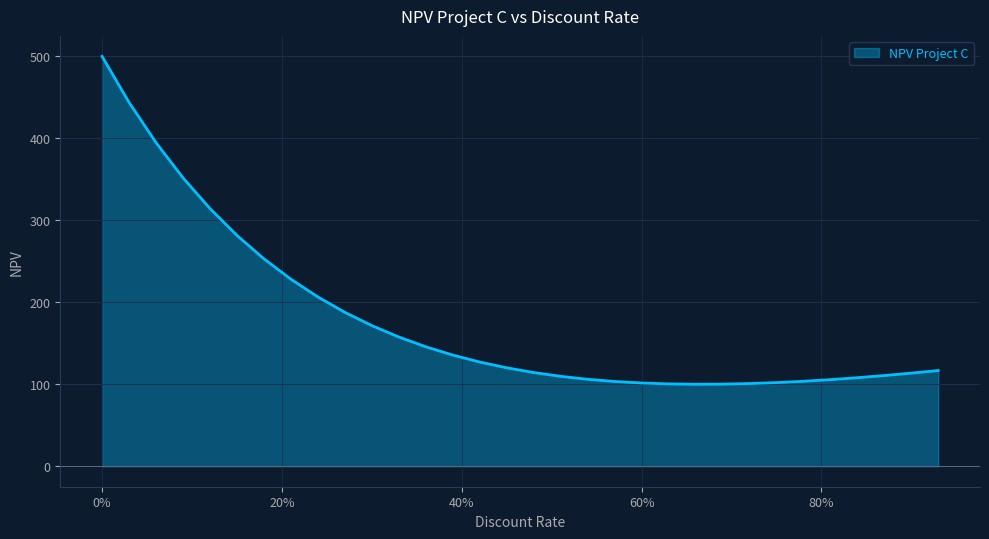

How many lines are shown in the chart?

1